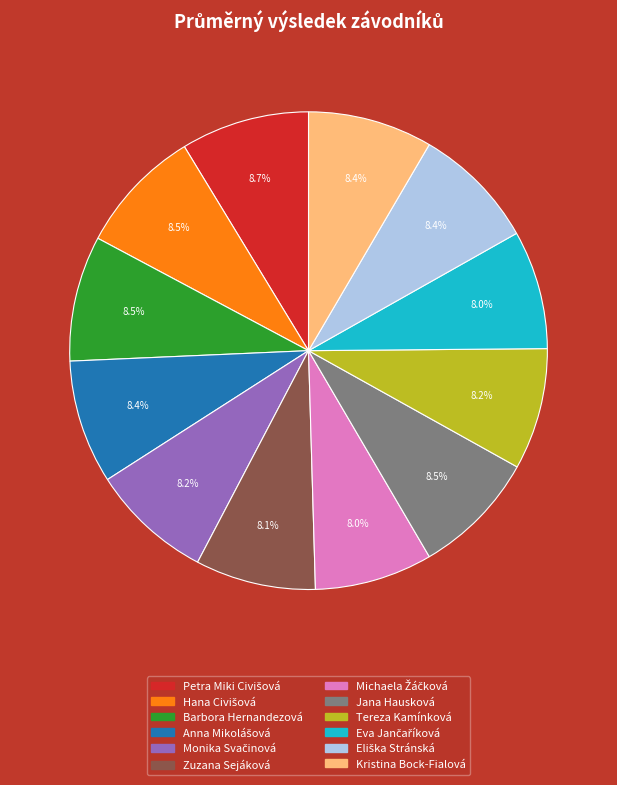

What percentage is NOT represented by Tereza Kamínková?

91.8%